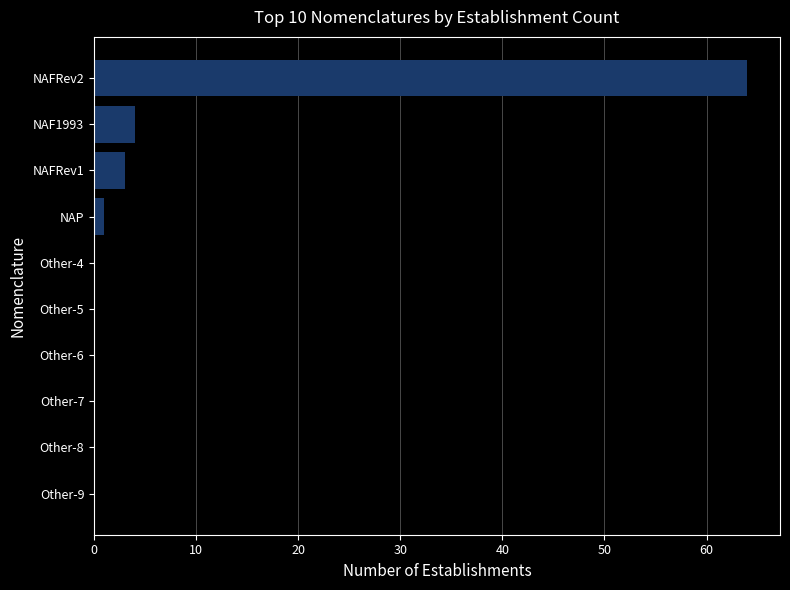

The chart shows a value of 0 at Other-9. True or false?

True